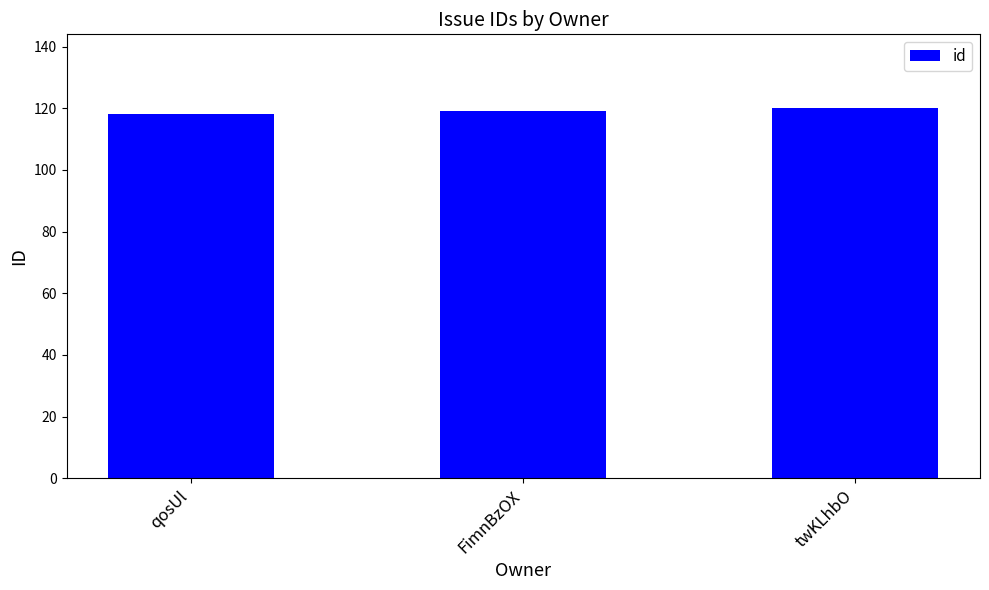

How many bars are there in total?

3